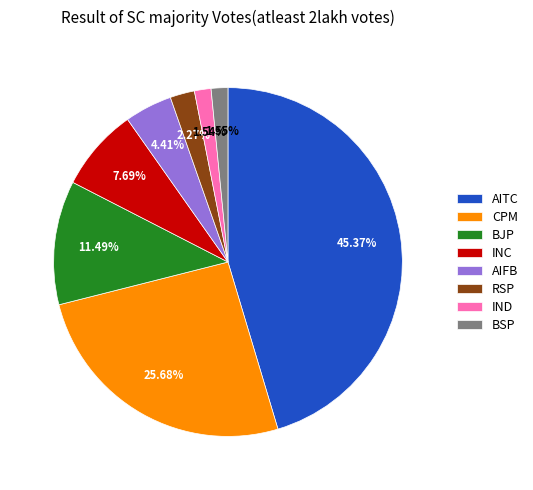

To the nearest percent, what is the difference between the largest and smallest slice percentages?

44%